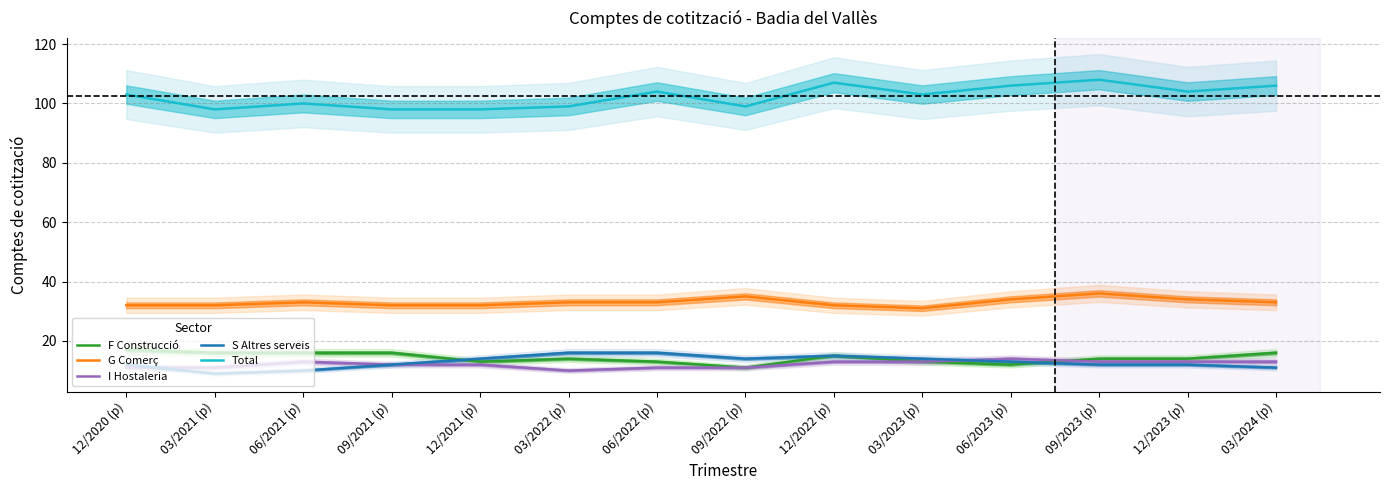

What is the average value of the F Construcció series?

14